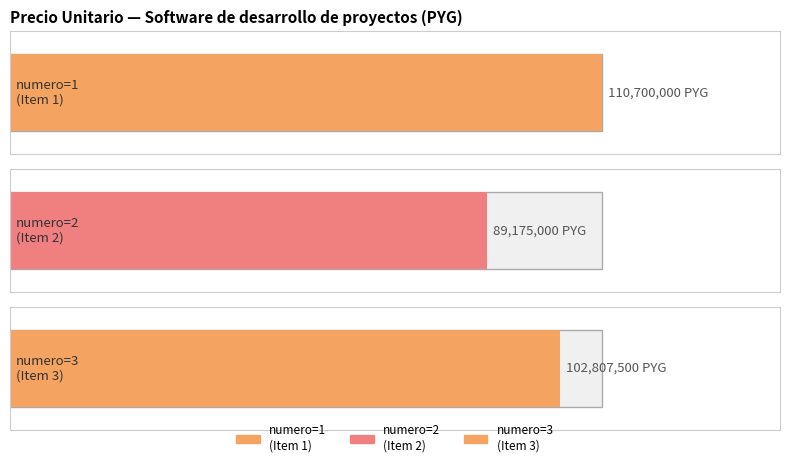

Between 2 and 3, which is larger?

3